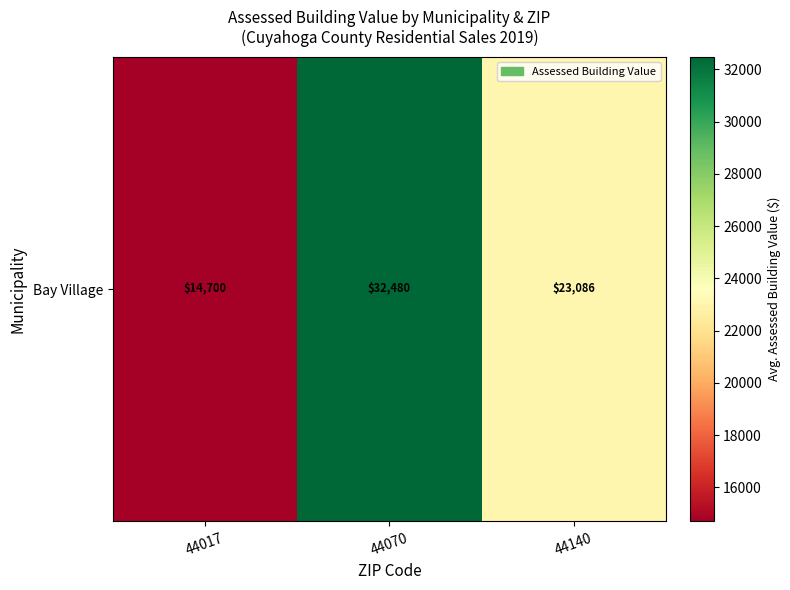

Rank the categories by value from highest to lowest.

44070, 44140, 44017